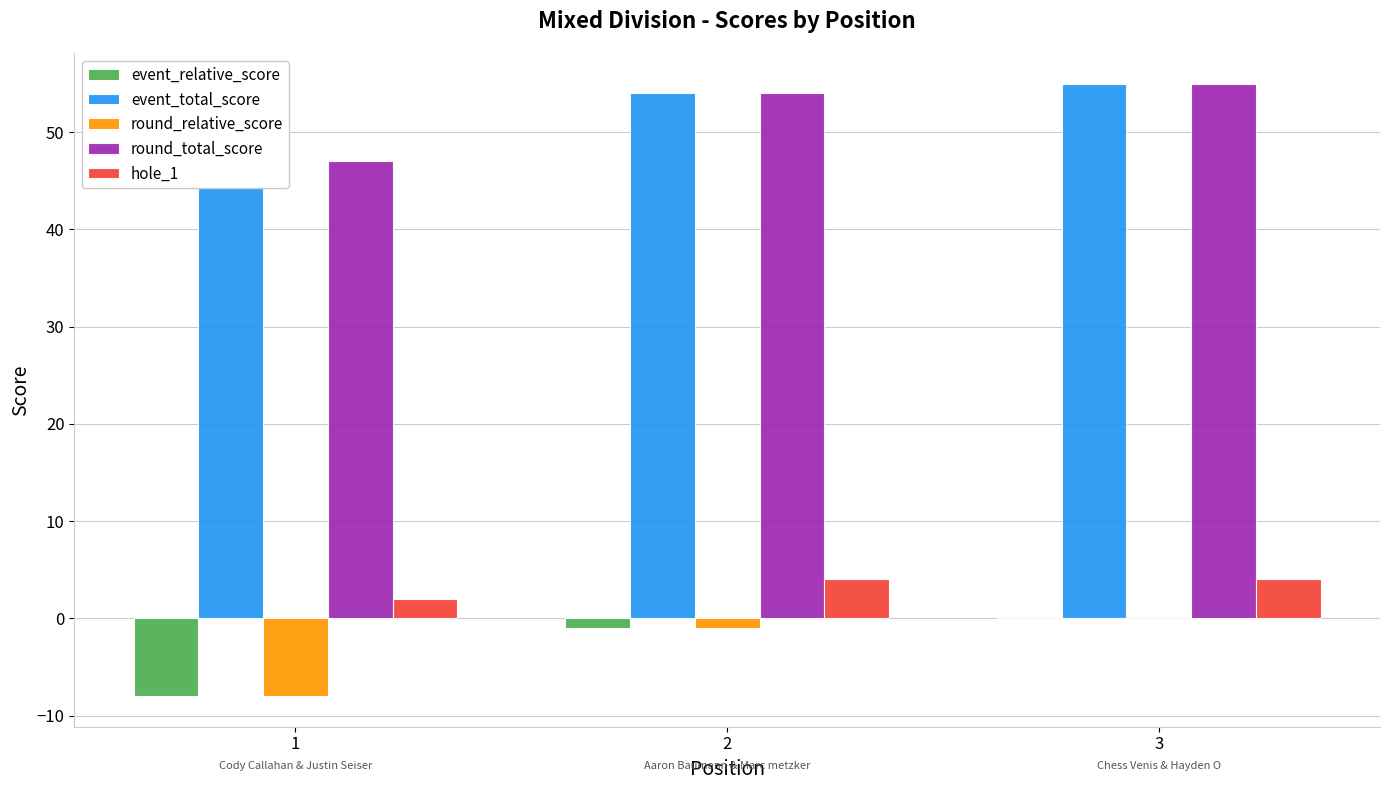

Reading right to left, extract all data points from this chart.

event_relative_score: 3=0	2=-1	1=-8
event_total_score: 3=55	2=54	1=47
round_relative_score: 3=0	2=-1	1=-8
round_total_score: 3=55	2=54	1=47
hole_1: 3=4	2=4	1=2